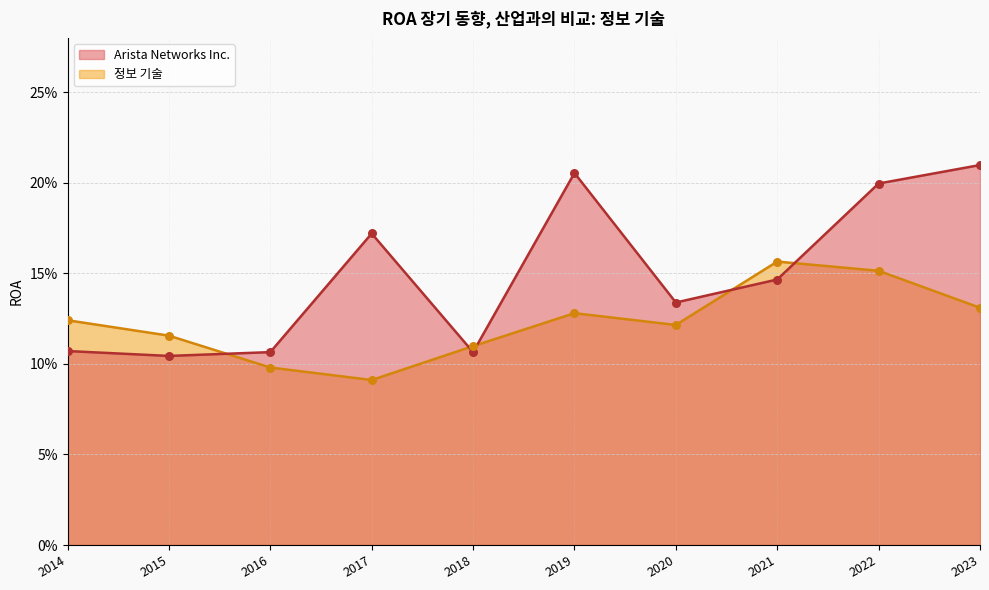

Is the value of 정보 기술 at 2015-12-31 greater than the value of Arista Networks Inc. at 2015-12-31?

Yes